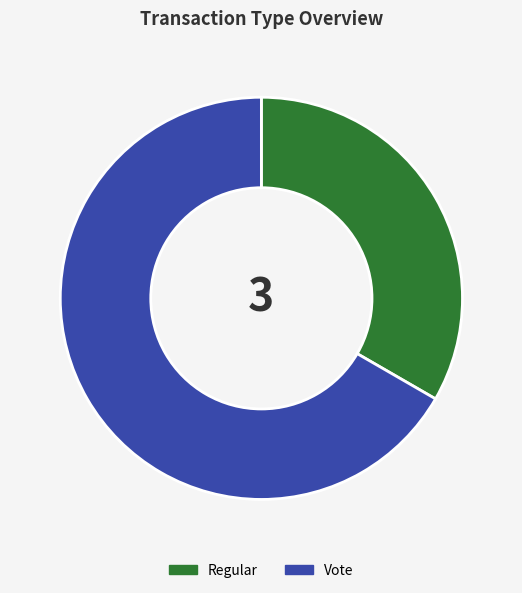

What is the ratio of the value at Vote to the value at Regular?

2.0